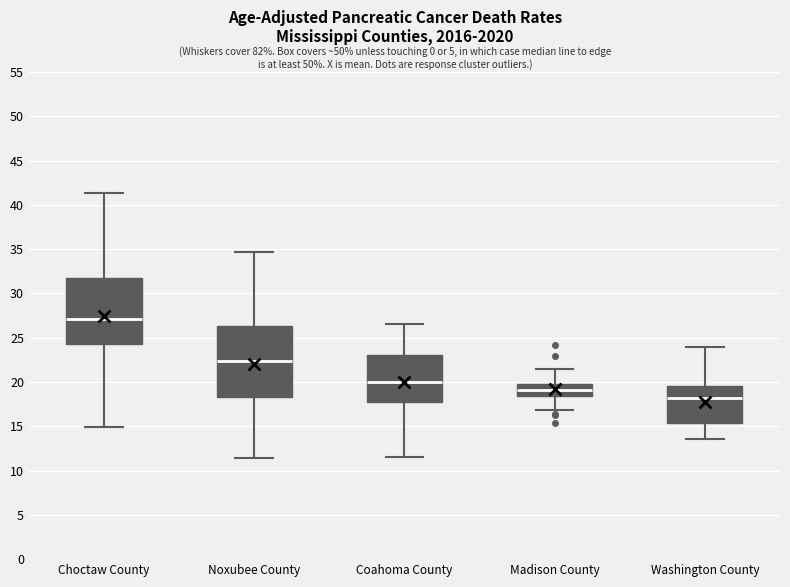

Reading left to right, transcribe this box plot: for each box, give where its median line is, the range the box spans, and where its two whiskers end, as read against the y-axis. The values are not printed on the chart, so give them approximately, as read against the axis.

Choctaw County: median 27.0, box 24.5 to 31.5, whiskers 15.0 to 41.5
Noxubee County: median 22.5, box 18.5 to 26.5, whiskers 11.5 to 34.5
Coahoma County: median 20.0, box 17.5 to 23.0, whiskers 11.5 to 26.5
Madison County: median 19.0, box 18.5 to 20.0, whiskers 17.0 to 21.5
Washington County: median 18.0, box 15.5 to 19.5, whiskers 13.5 to 24.0